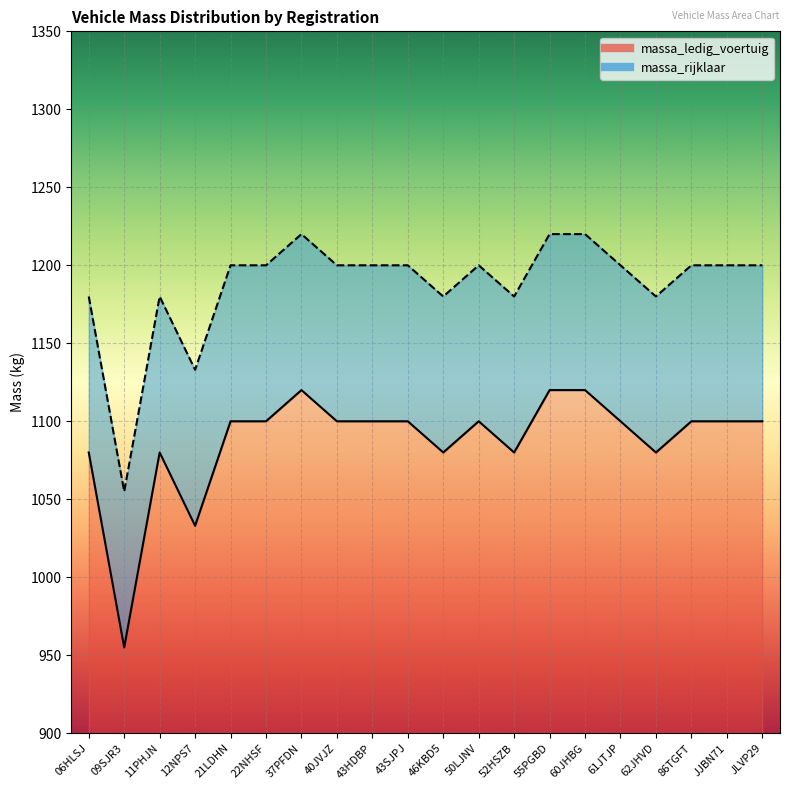

How many lines are shown in the chart?

2